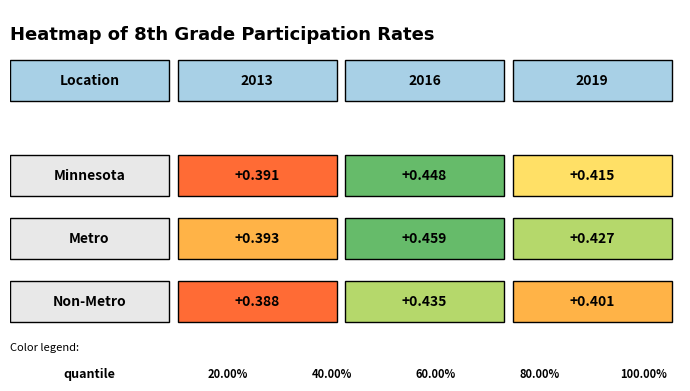

Count the 2016 values in the range 0 to 1.

3